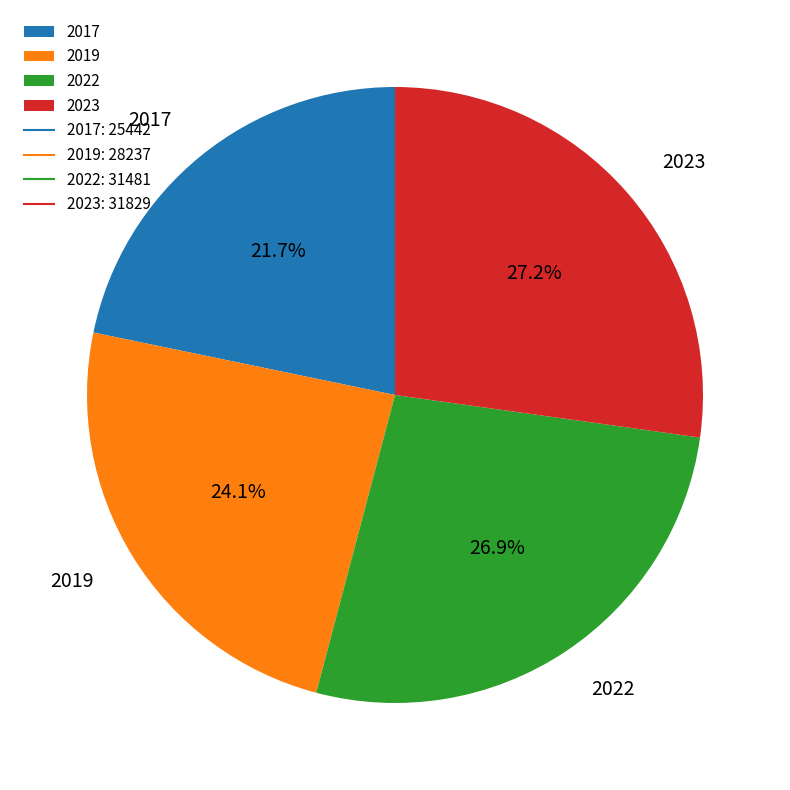

True or false: 2017 accounts for 22% of the total.

True